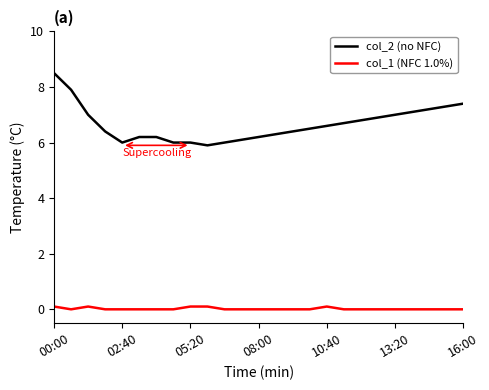

Which series has the largest total across all categories?

col_2 (no NFC)